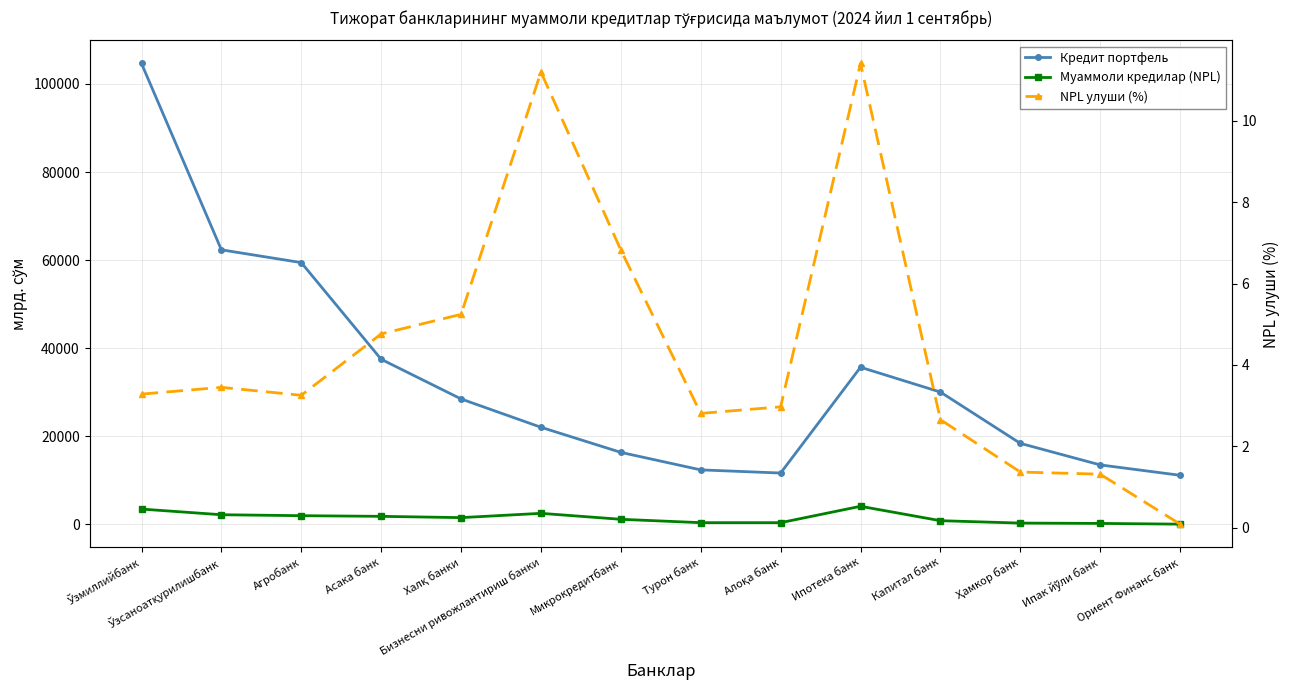

What is the difference between the highest and lowest values at Бизнесни ривожлантириш банки?

22006.6